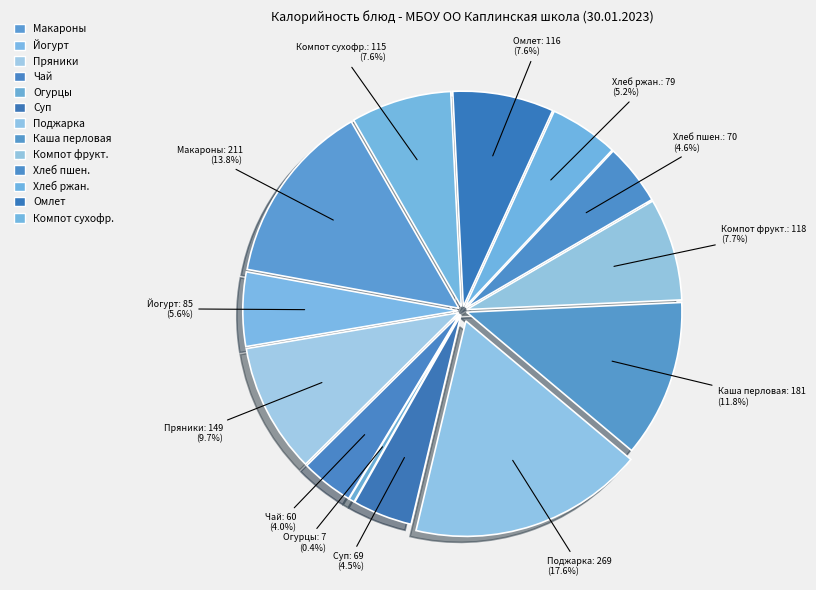

How many segments does this pie chart have?

13